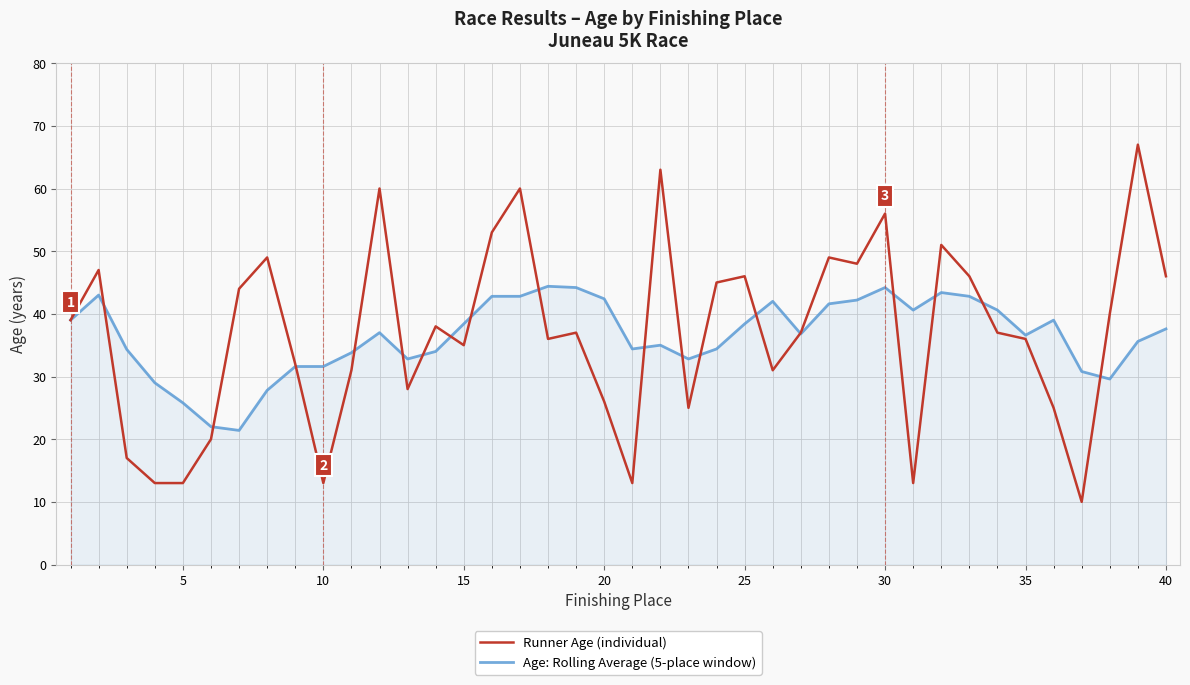

What are all the series names shown in the legend?

Runner Age (individual), Age: Rolling Average (5-place window)